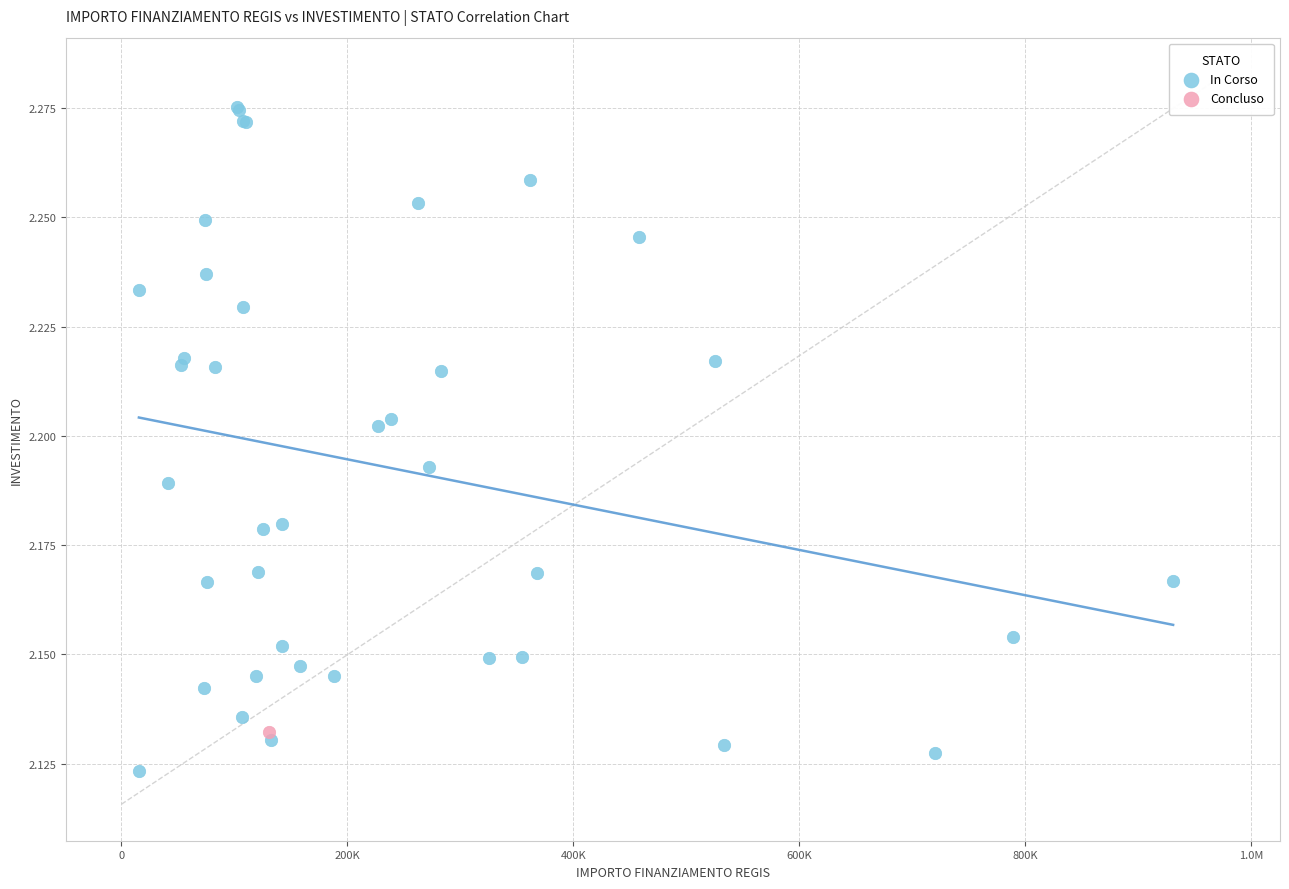

What are all the series names shown in the legend?

In Corso, Concluso